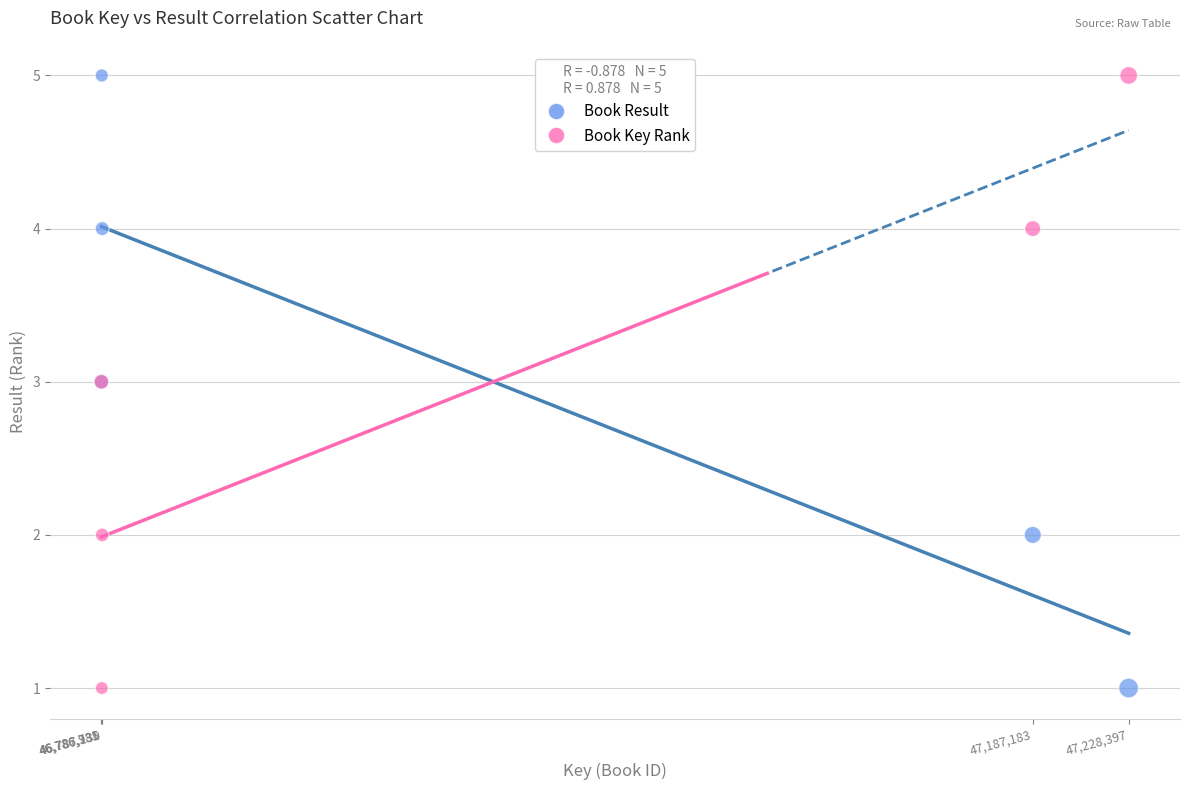

What is the X range (max minus min) for the scatter plot?

441612